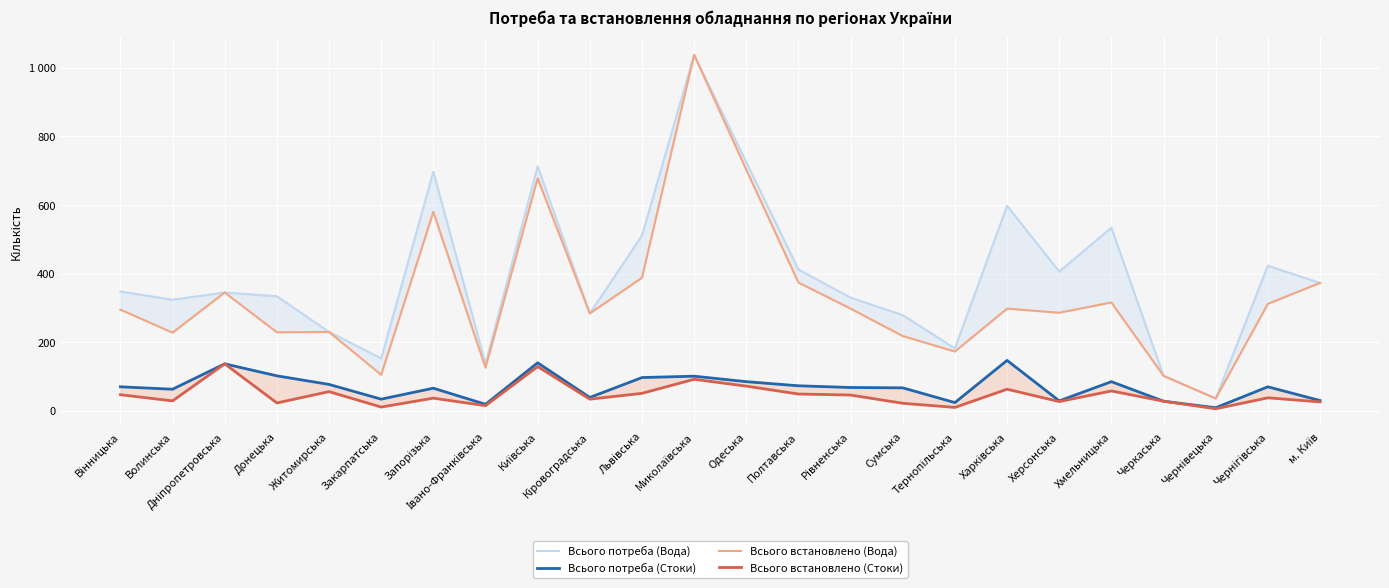

What are all the series names shown in the legend?

Всього потреба (Вода), Всього потреба (Стоки), Всього встановлено (Вода), Всього встановлено (Стоки)